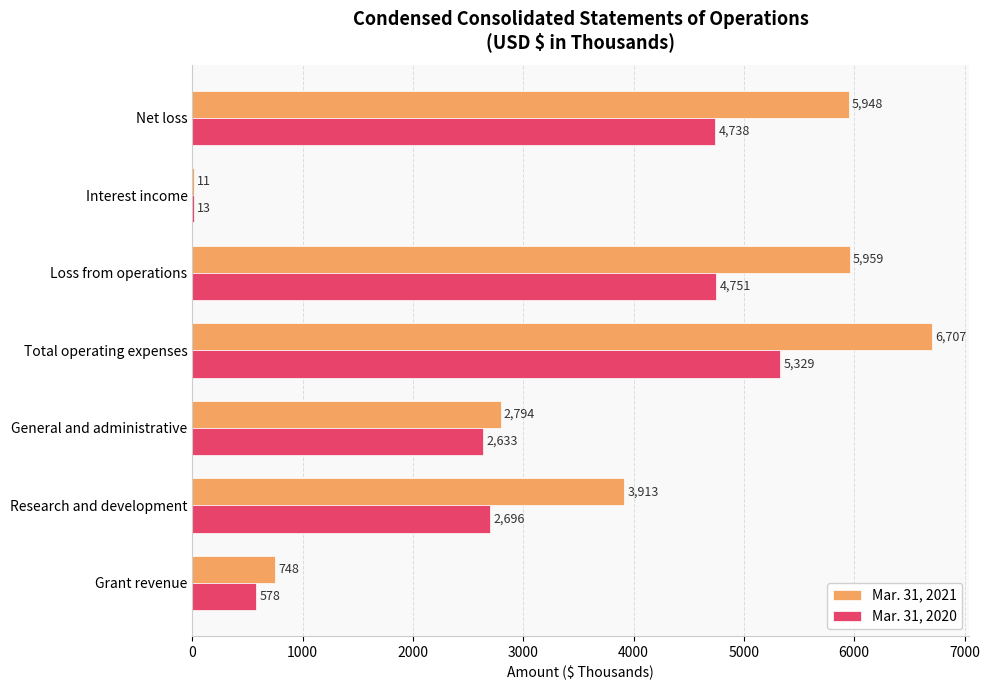

What is the maximum value shown in the chart?

6707